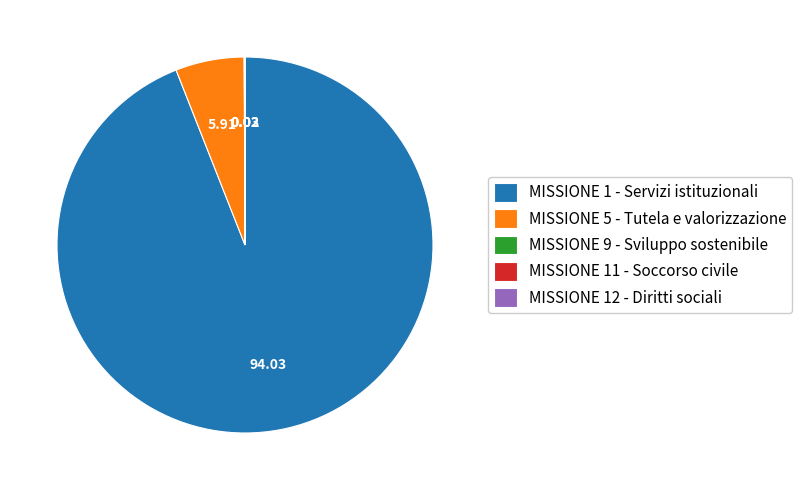

Does MISSIONE 1 - Servizi istituzionali account for over 50% of the chart?

Yes